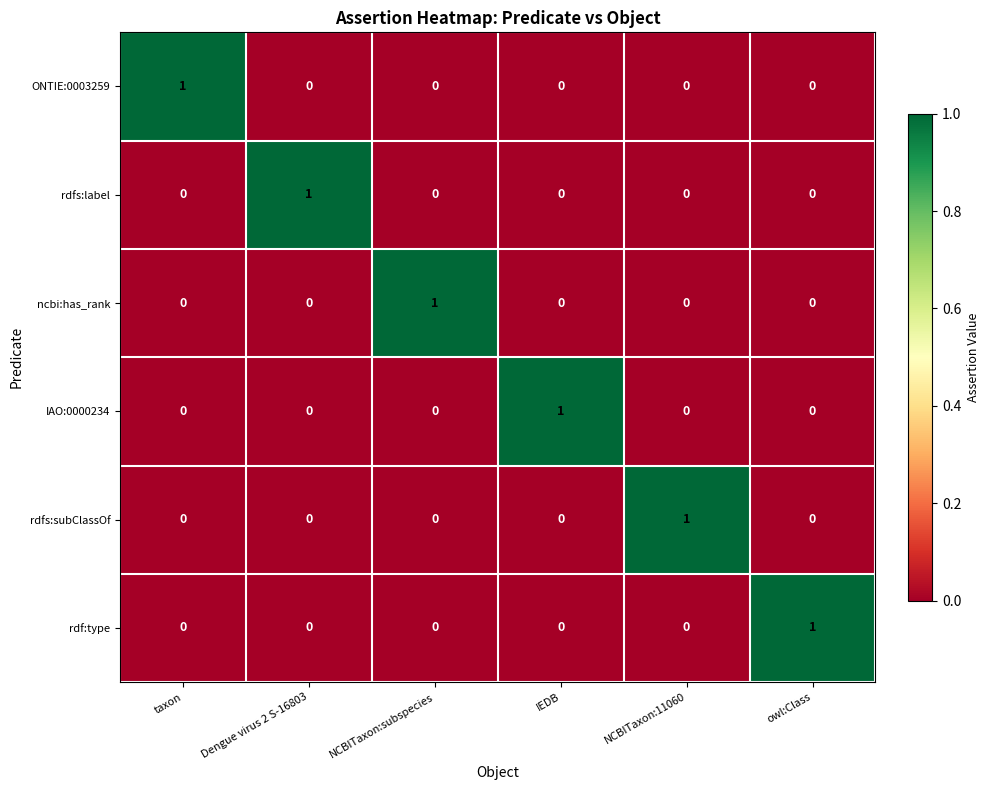

The rdf:type series shows 0 at Dengue virus 2 S-16803. True or false?

True